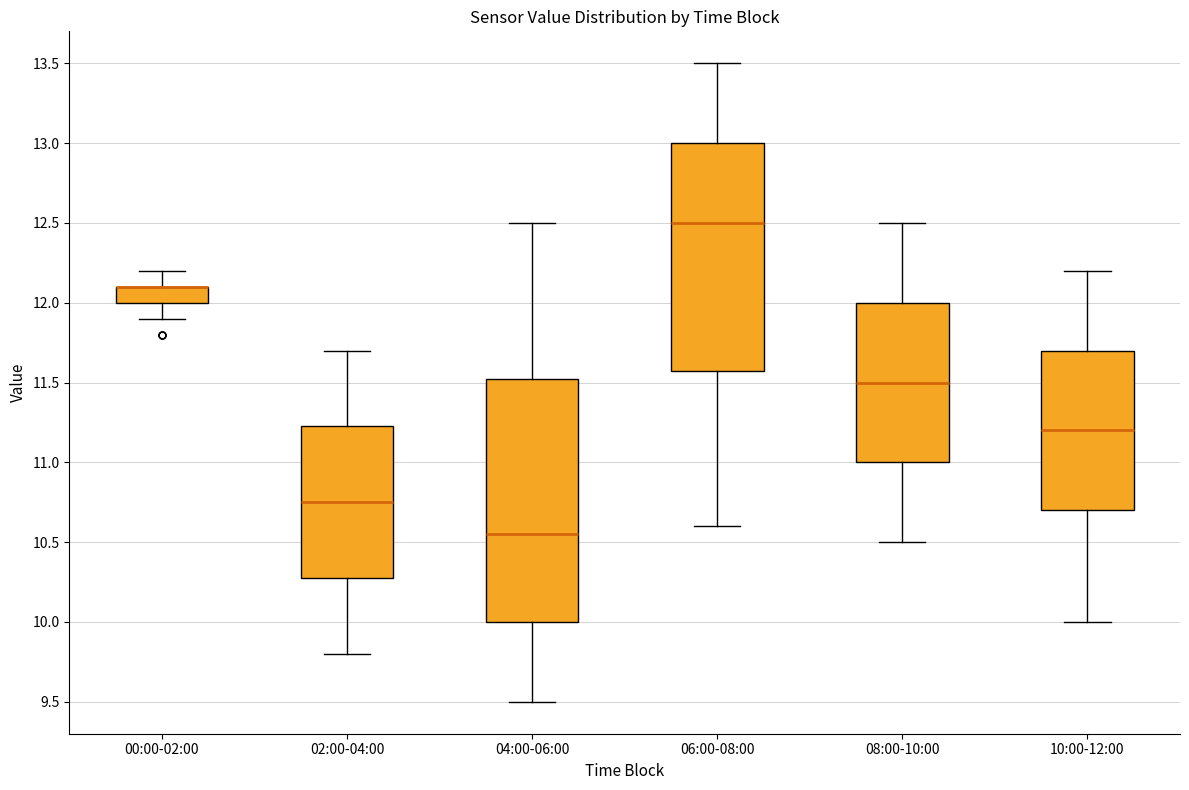

Reading left to right, read every box against the y-axis: the position of its median line, the range the box covers, and the ends of its whiskers. The values are not printed on the chart, so give them approximately, as read against the axis.

00:00-02:00: median 12.10 (drawn on the box's upper edge), box 12.00 to 12.10, whiskers 11.90 to 12.20
02:00-04:00: median 10.75, box 10.30 to 11.25, whiskers 9.80 to 11.70
04:00-06:00: median 10.55, box 10.00 to 11.55, whiskers 9.50 to 12.50
06:00-08:00: median 12.50, box 11.60 to 13.00, whiskers 10.60 to 13.50
08:00-10:00: median 11.50, box 11.00 to 12.00, whiskers 10.50 to 12.50
10:00-12:00: median 11.20, box 10.70 to 11.70, whiskers 10.00 to 12.20